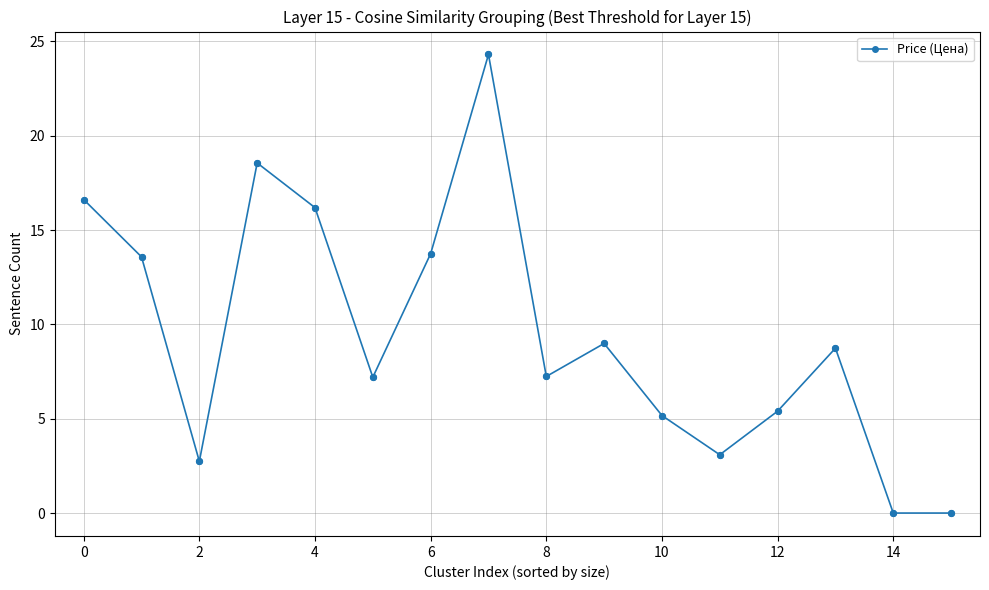

What is the average value?

9.5